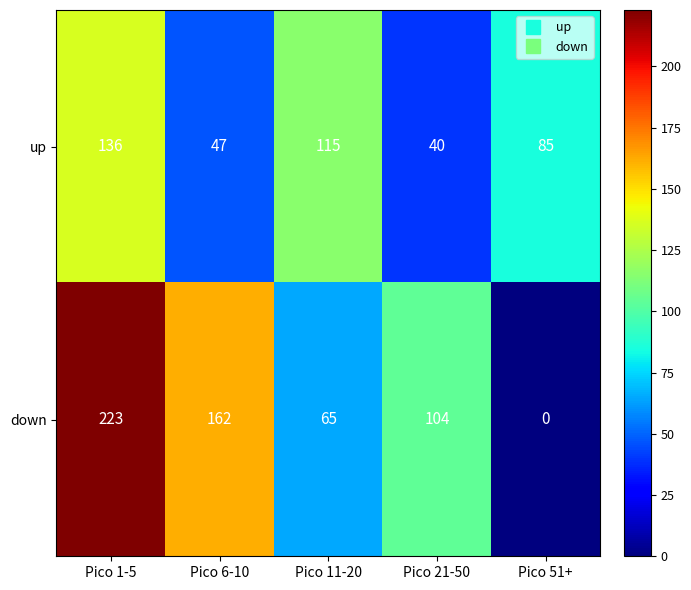

Rank the series by their average value, from lowest to highest.

up, down